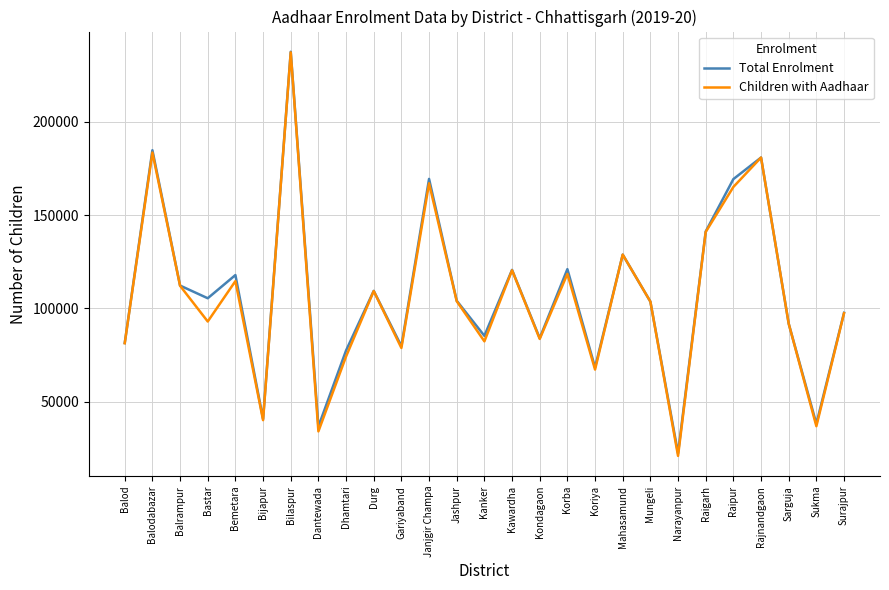

Is it true that Children with Aadhaar equals 97427 at Surajpur?

True